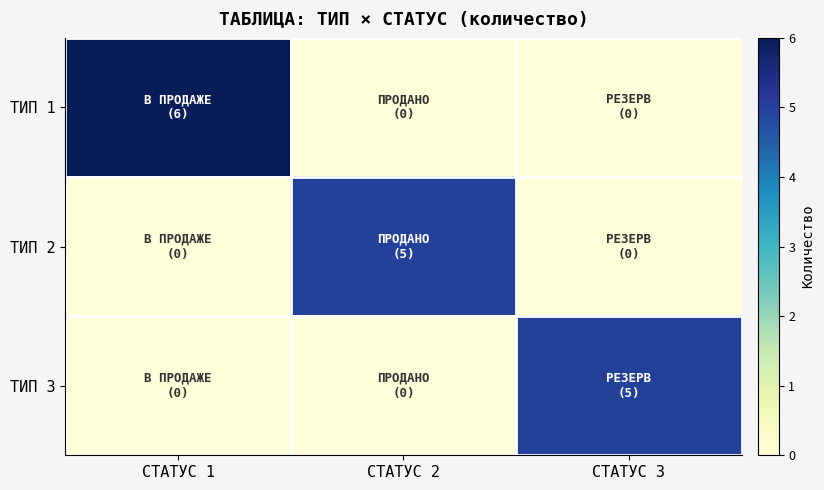

Reading right to left, list all the values displayed in this chart.

ТИП 1: СТАТУС 3=0	СТАТУС 2=0	СТАТУС 1=6
ТИП 2: СТАТУС 3=0	СТАТУС 2=5	СТАТУС 1=0
ТИП 3: СТАТУС 3=5	СТАТУС 2=0	СТАТУС 1=0